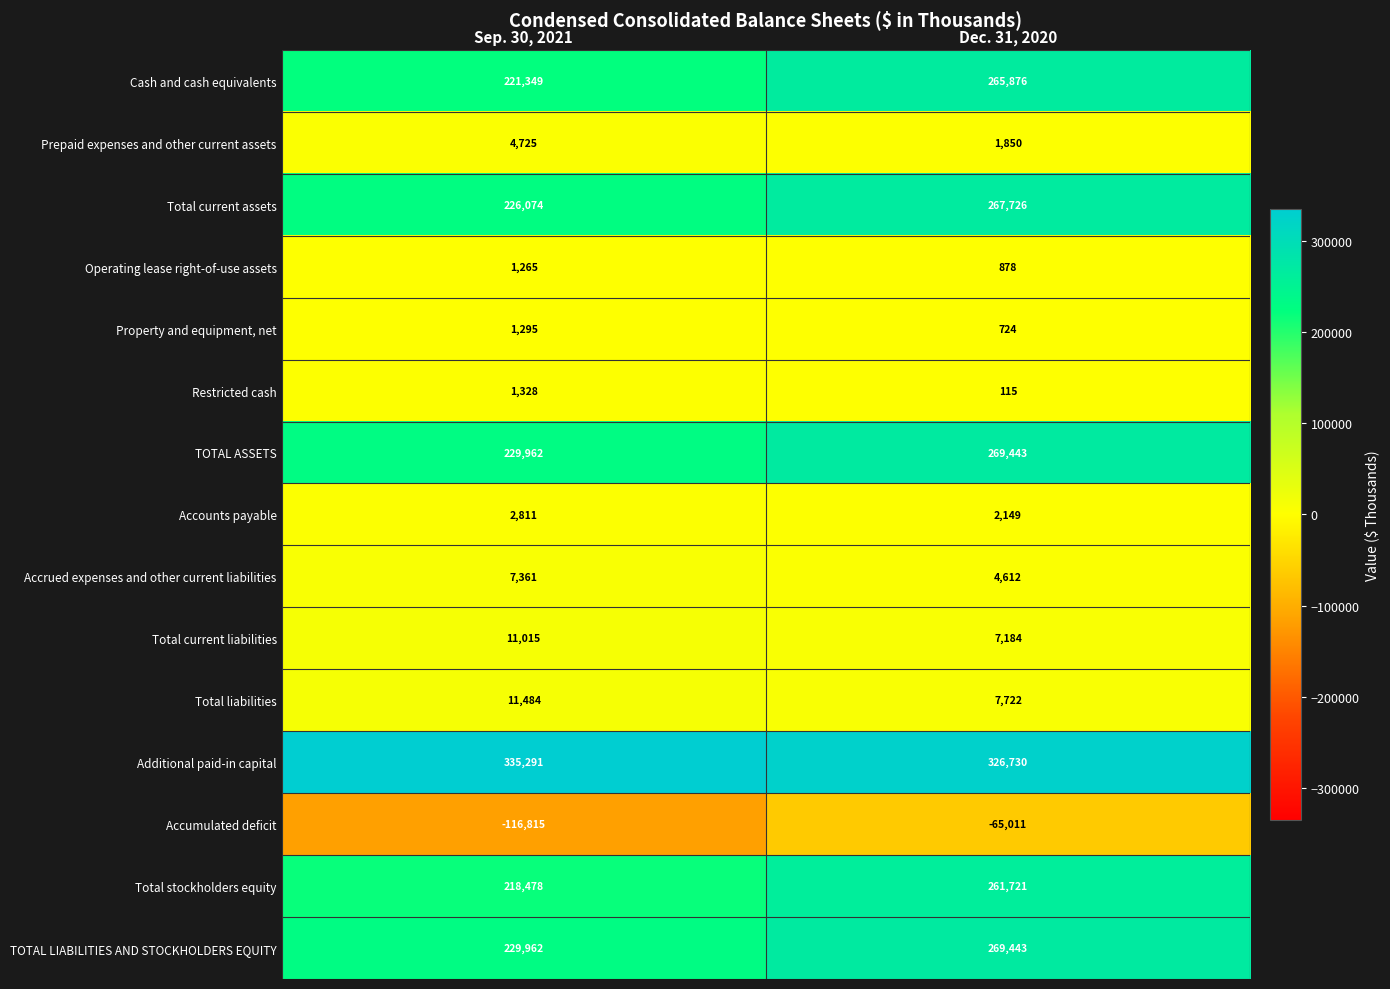

What is the difference between the Operating lease right-of-use assets values at Dec. 31, 2020 and Sep. 30, 2021?

387